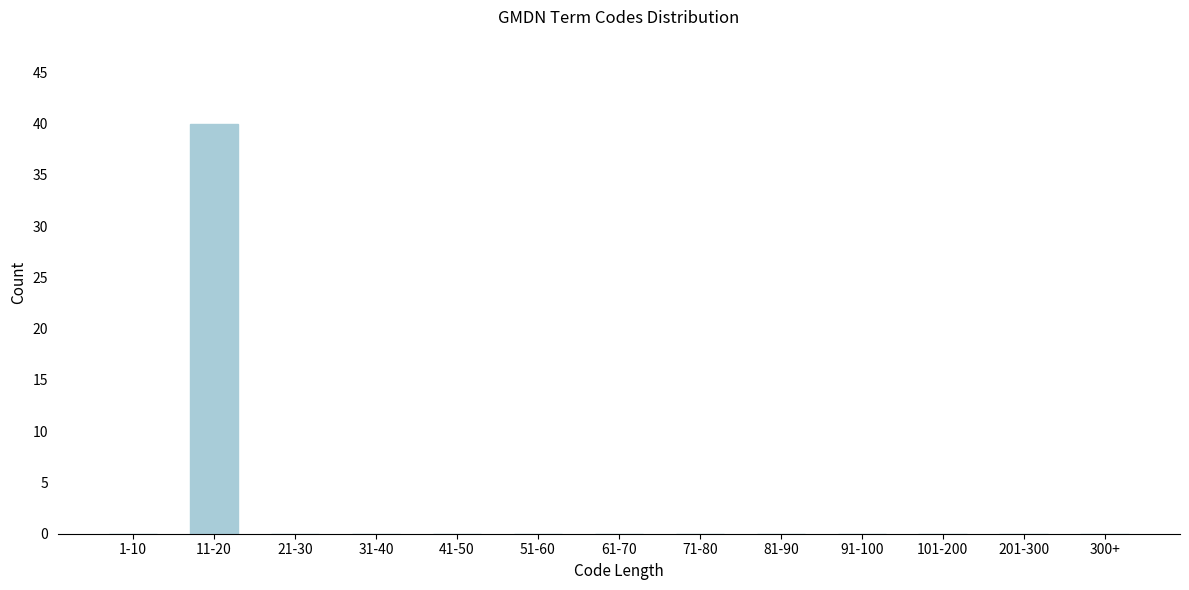

What is the sum of all values?

40